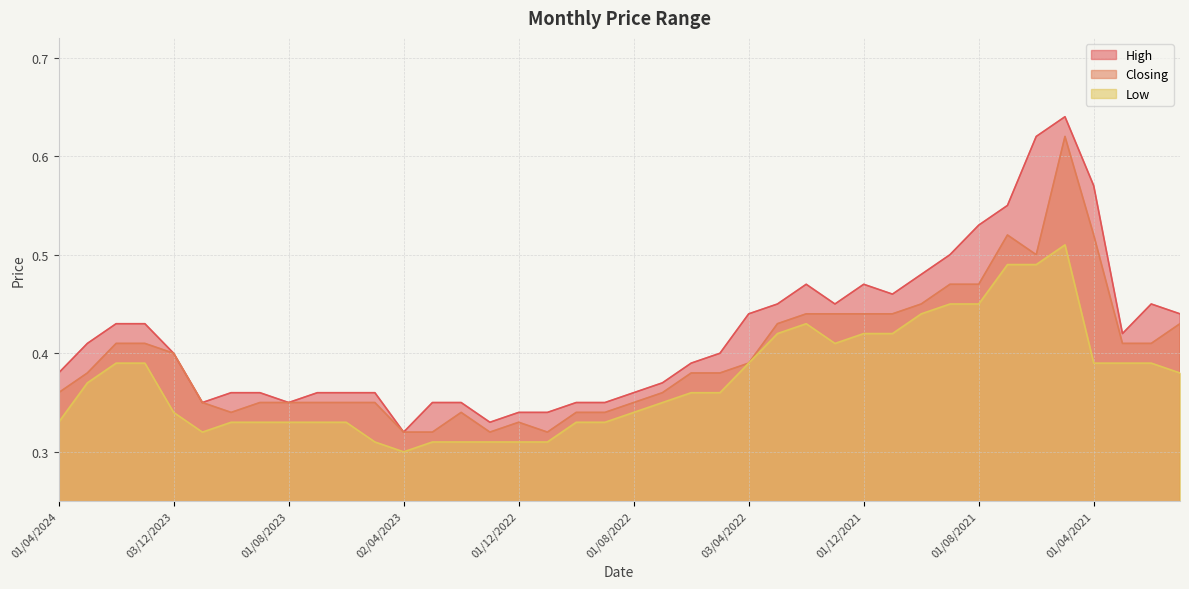

Where is Low nearest to the value 0?

02/04/2023